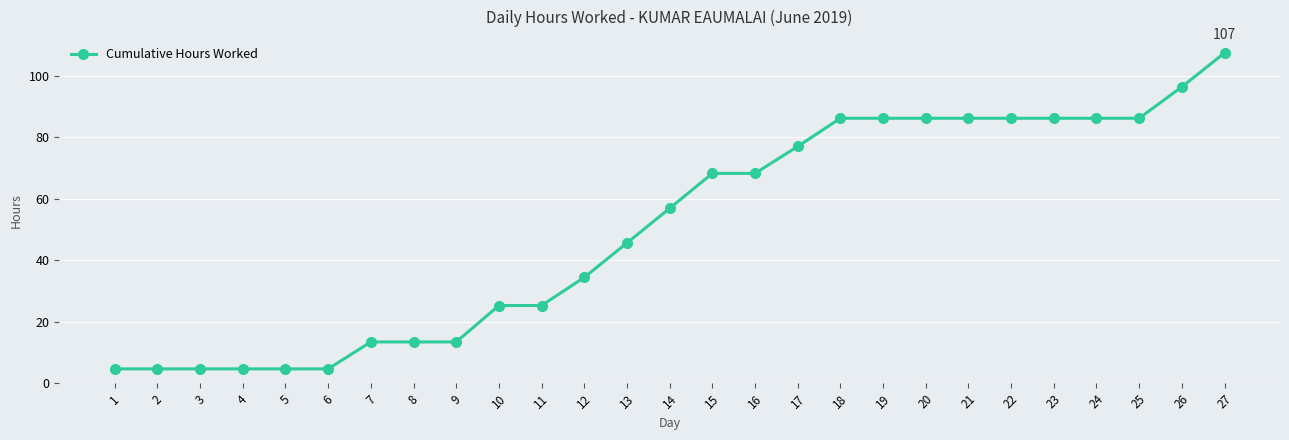

True or false: the data shows 4.7 at 3.

True